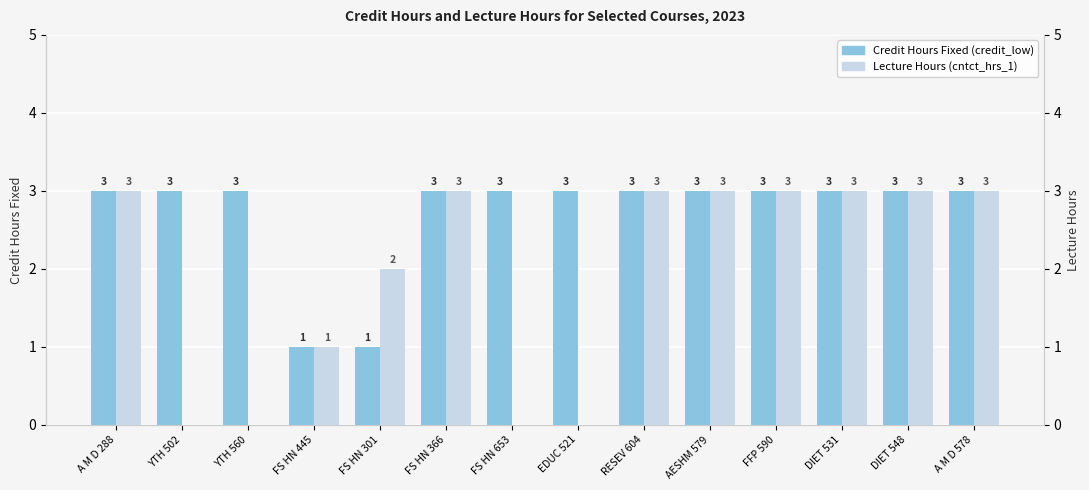

Does the chart contain stacked bars?

No